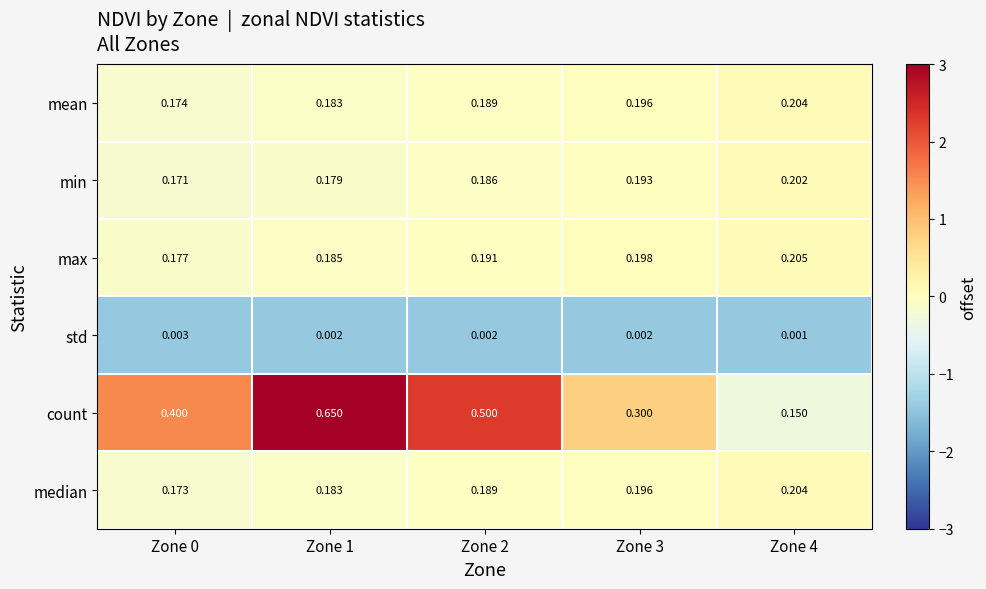

At Zone 0, list the series in order from largest to smallest.

count, max, mean, median, min, std